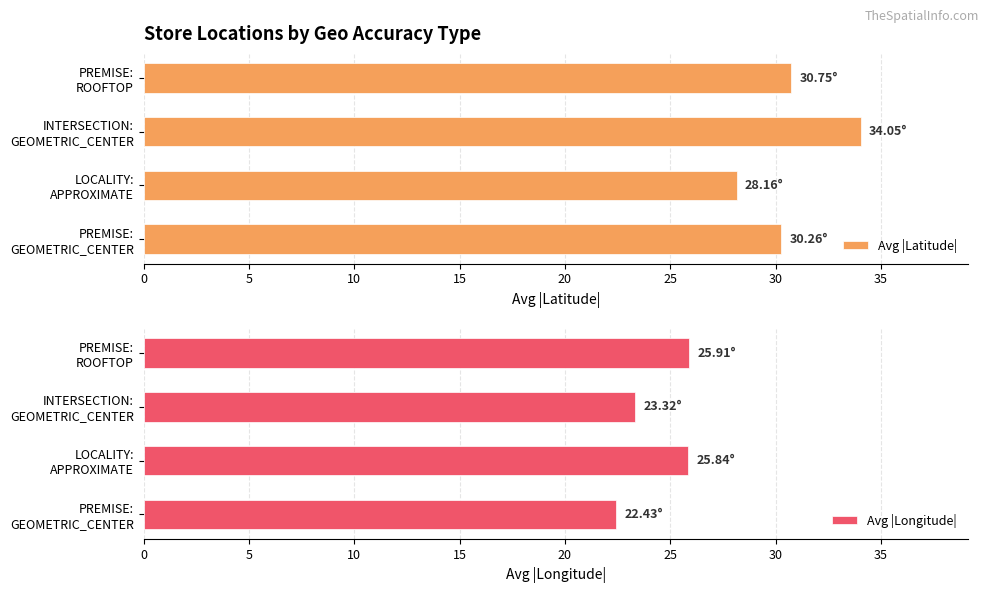

How many data points does each series have?

4